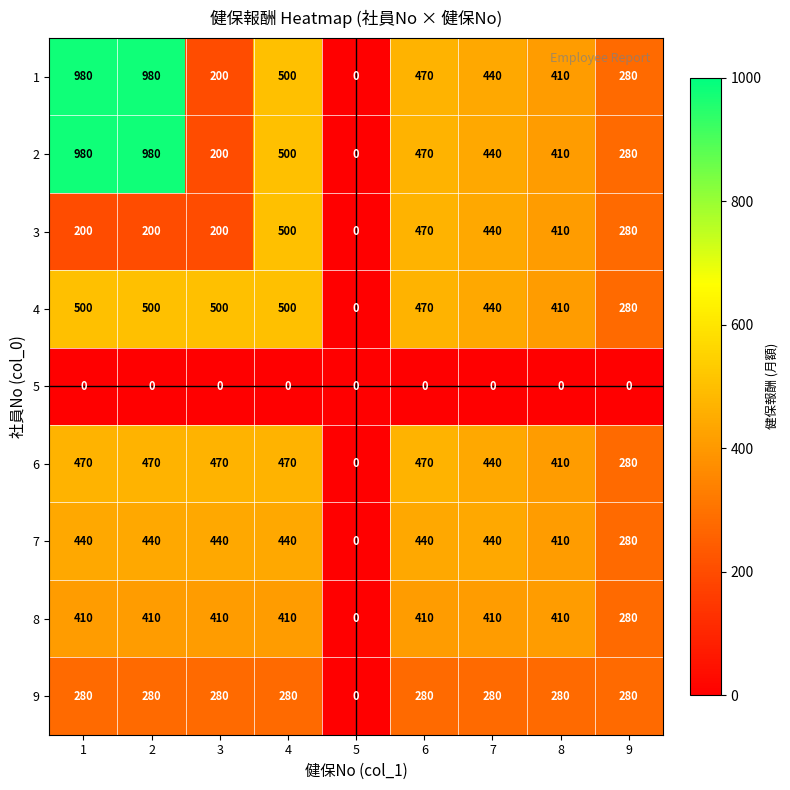

What is the sum of the 6 values at 1 and 3?

940